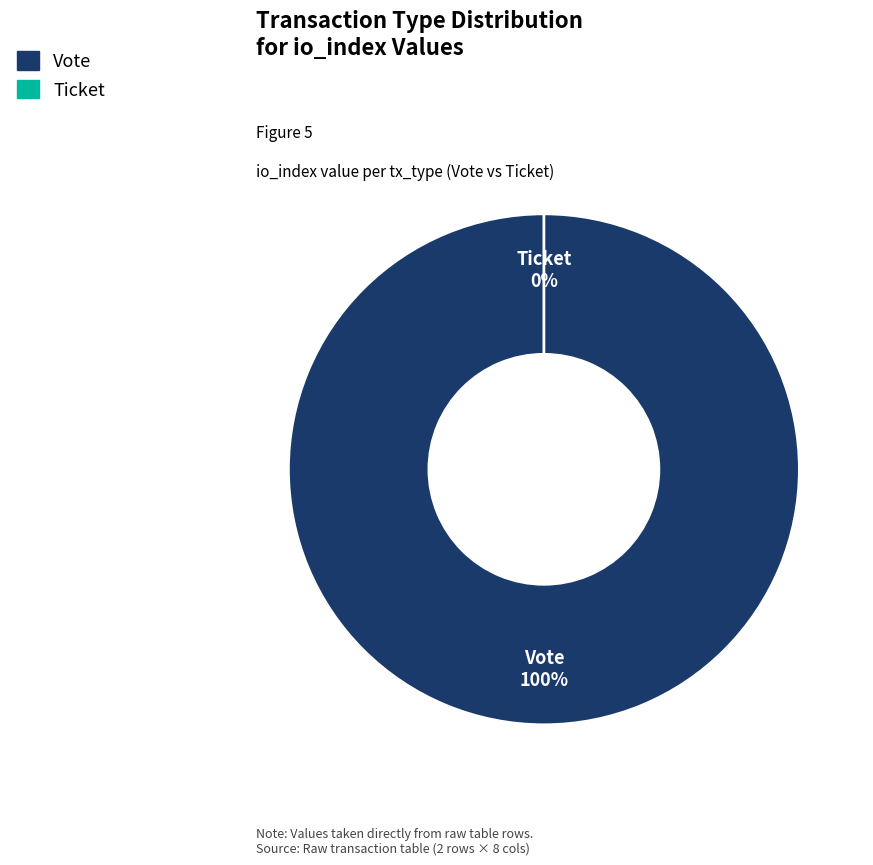

Combined, what portion of the pie is Vote and Ticket?

100.0%